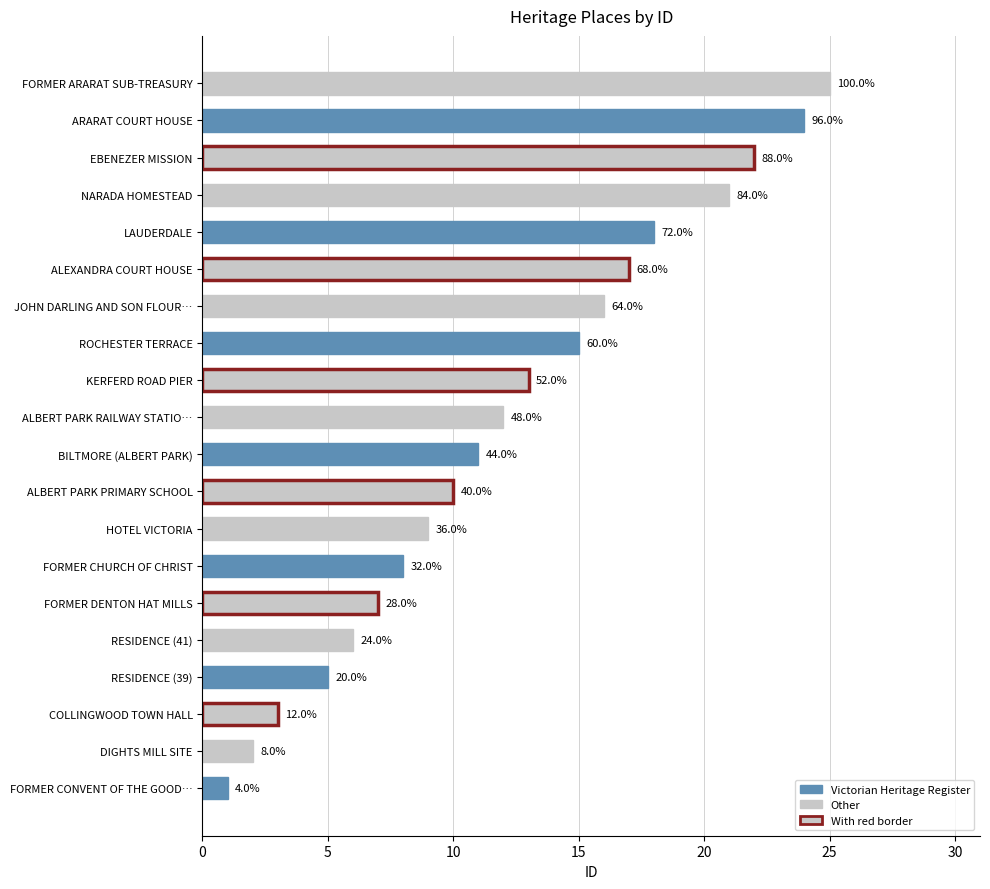

How many bars are there in total?

20